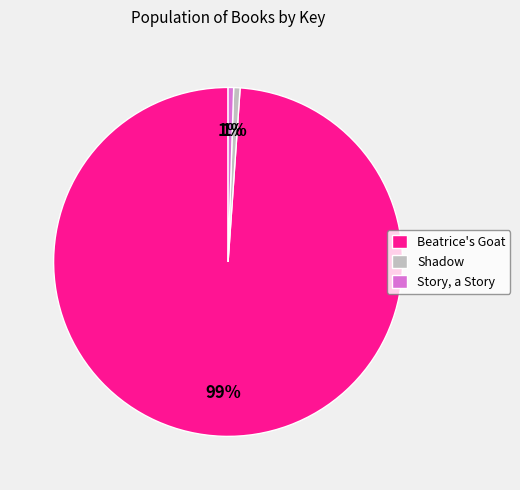

The Beatrice's Goat slice represents 86% of the pie. True or false?

False